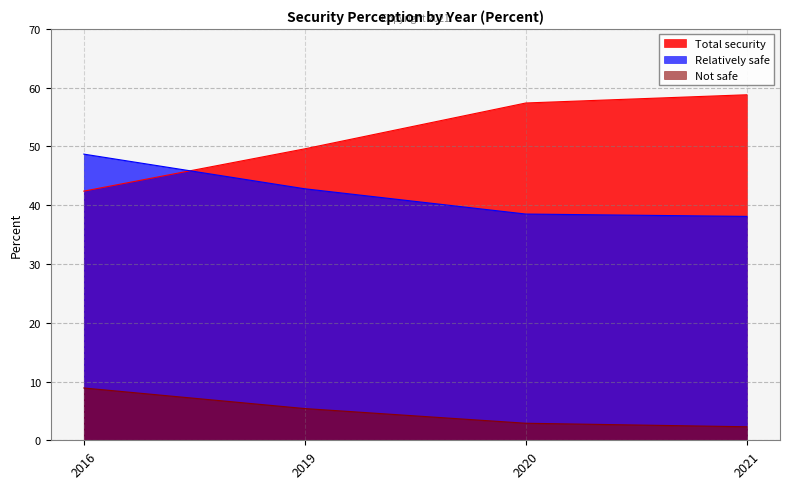

Rank the series at 2019 from highest to lowest value.

Total security, Relatively safe, Not safe